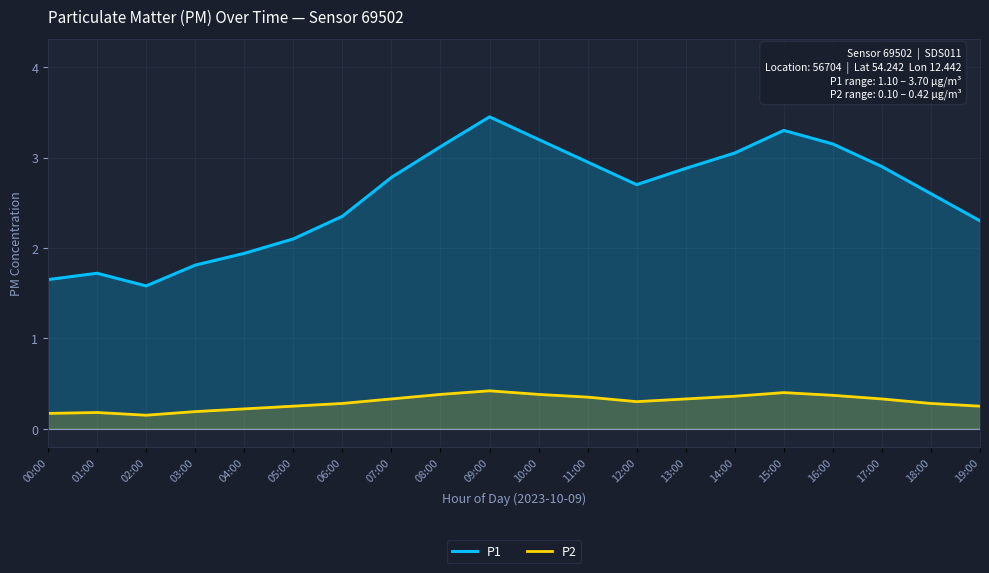

Which category has the highest value in the P2 series?

09:00